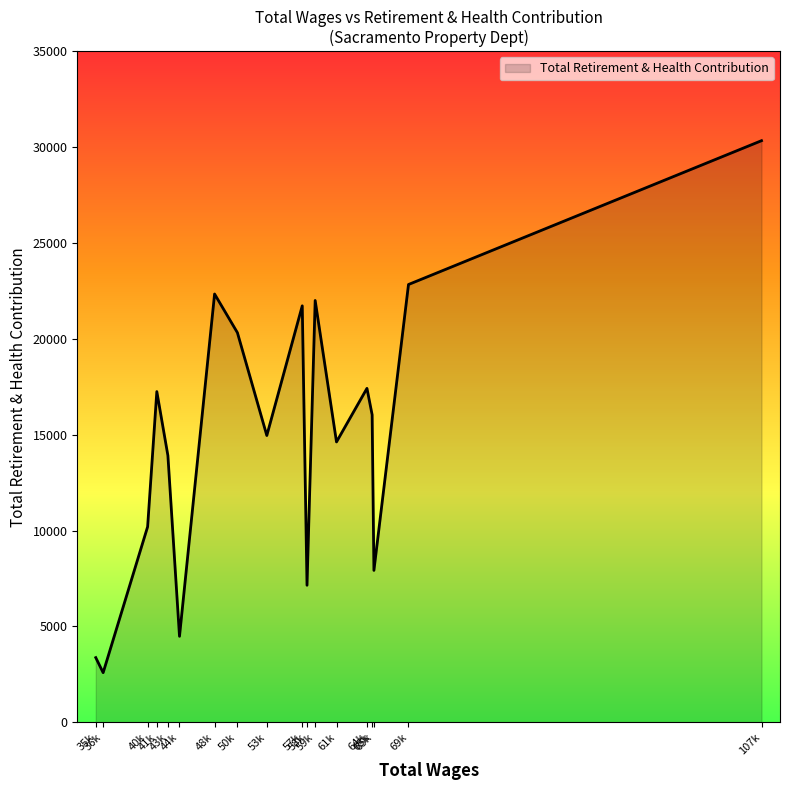

How many interior local peaks (higher than both neighbors) does the data have?

5